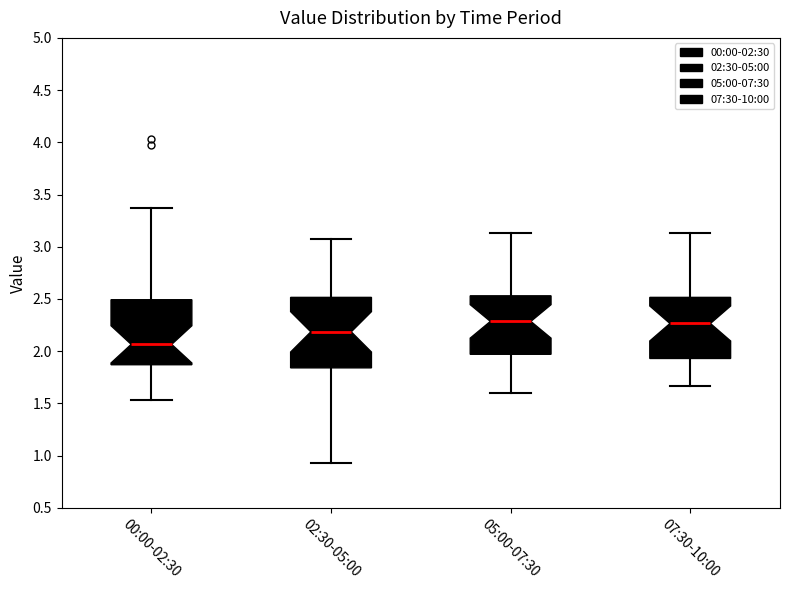

Which box's median line is the lowest?

00:00-02:30